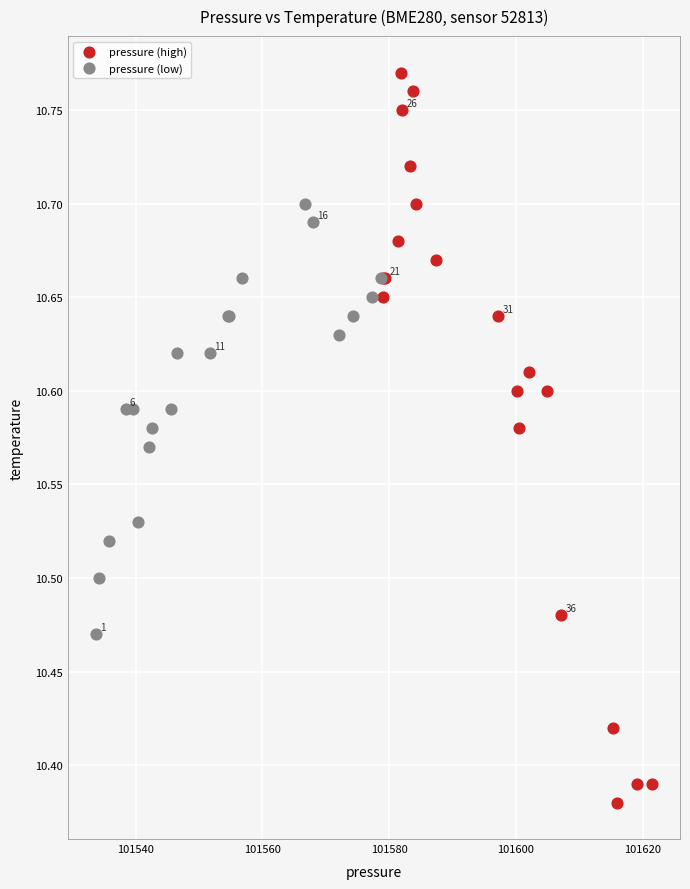

Which series contains the highest Y value?

pressure (high)